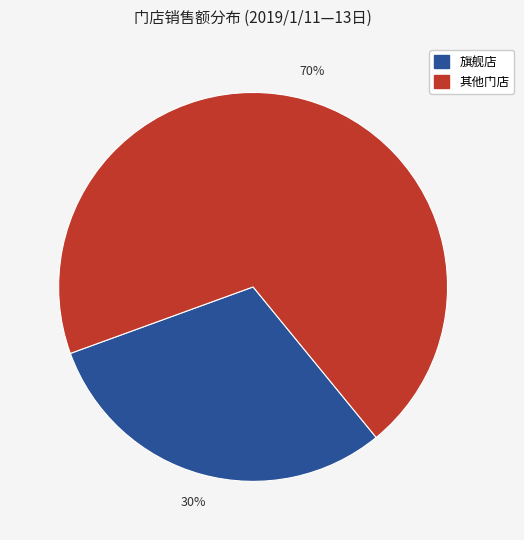

Is there any slice that represents more than half of the pie?

Yes